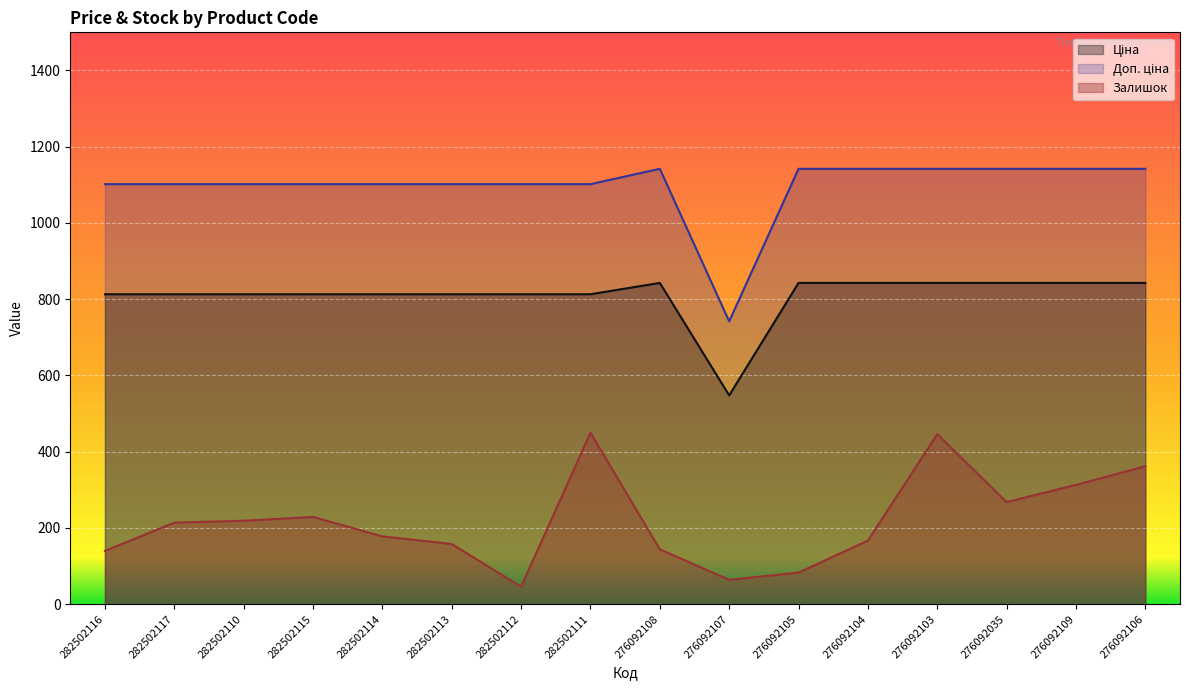

What is the difference between the maximum and minimum values in the Ціна series?

295.0